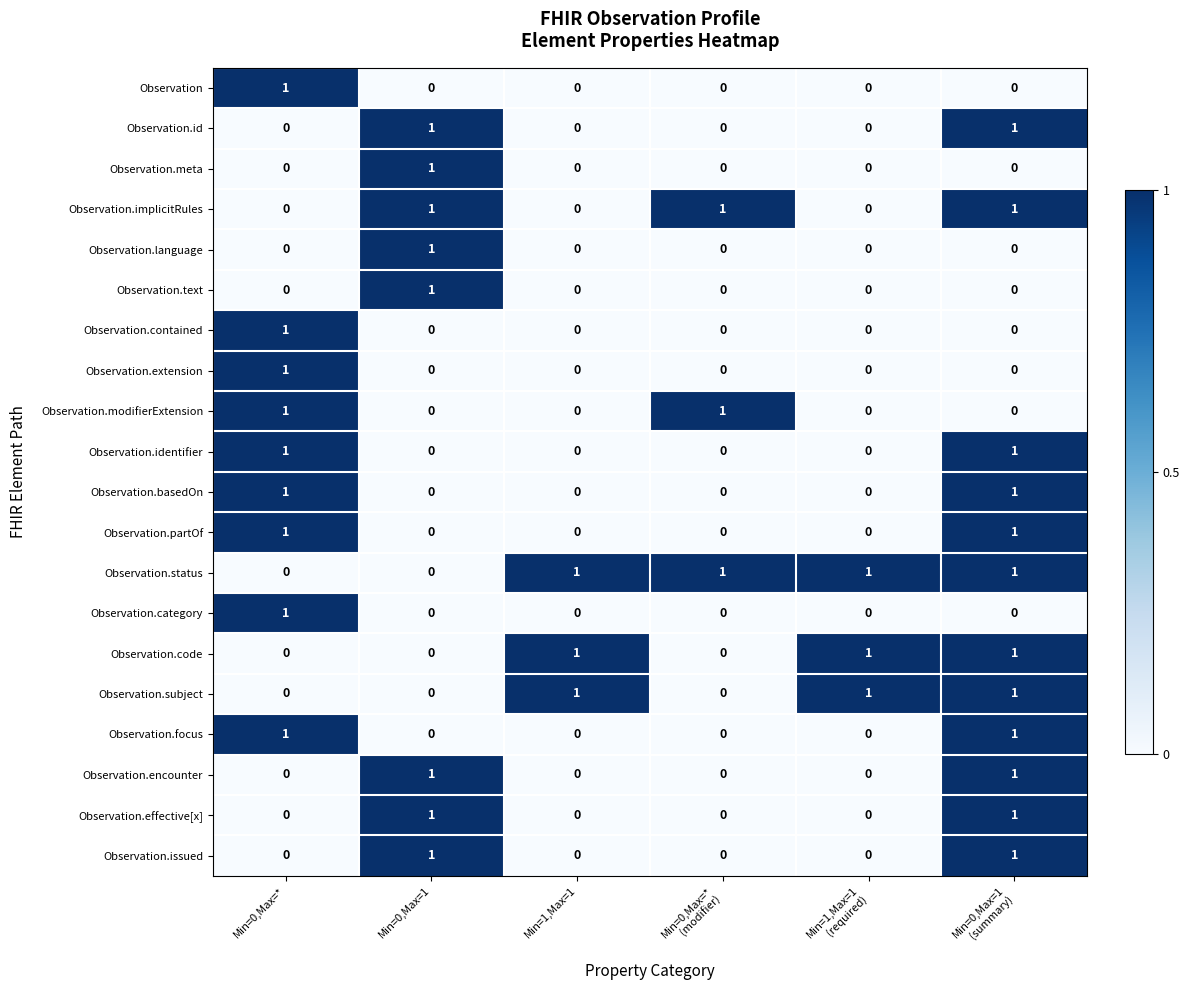

At how many categories does at least one series exceed 0?

6